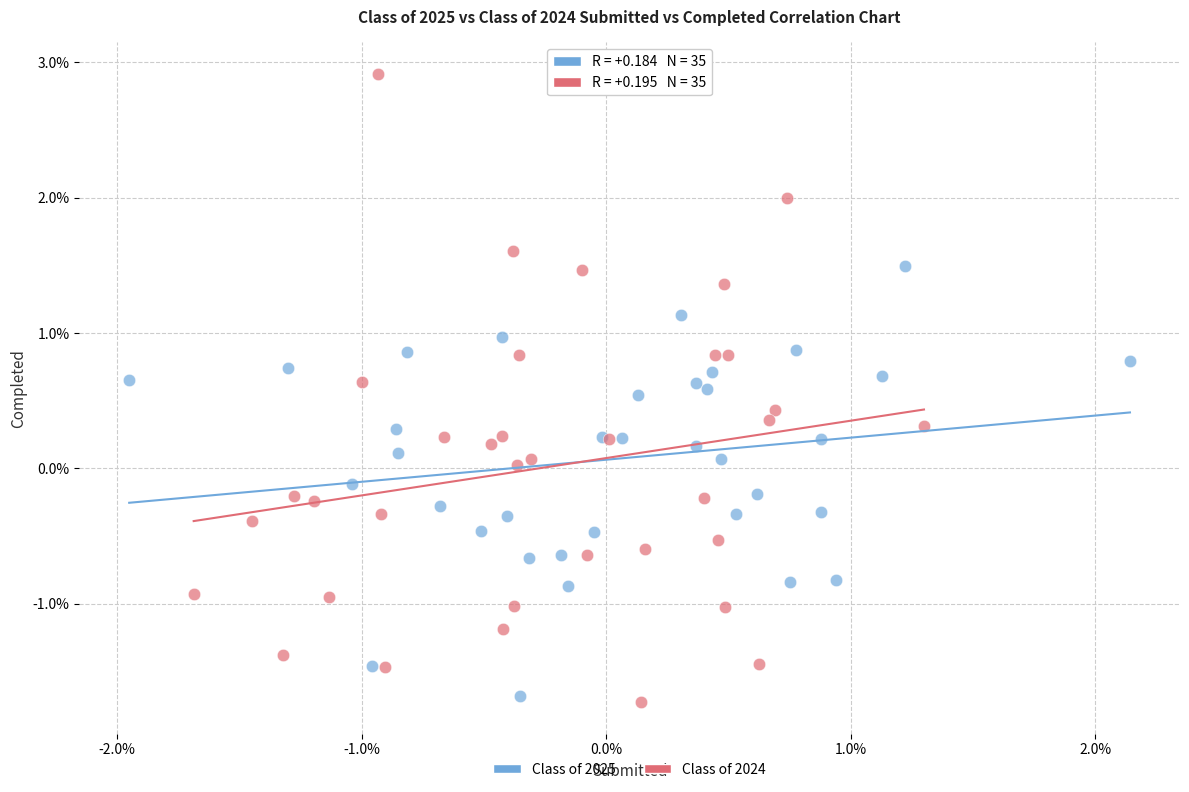

Which series contains the highest Y value?

Class of 2024